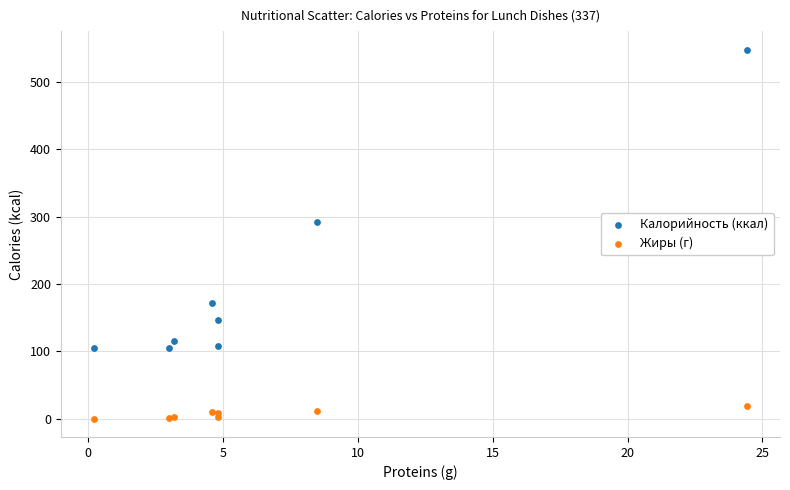

What are all the series names shown in the legend?

Калорийность (ккал), Жиры (г)